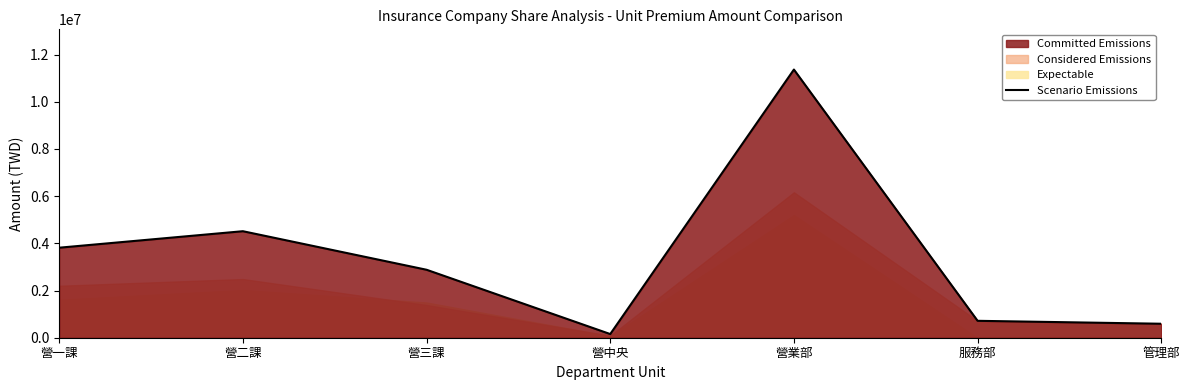

True or false: there are more than 2 points higher than both neighbors.

False